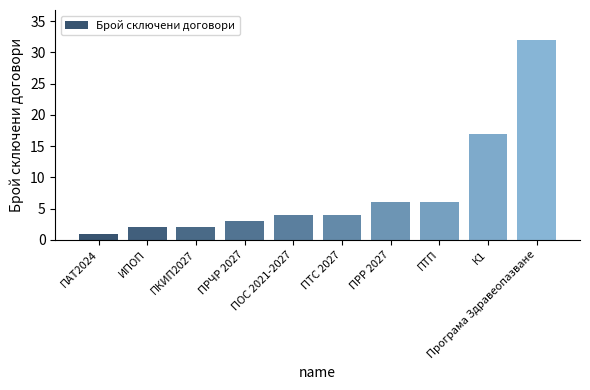

What is the sum of all values?

77